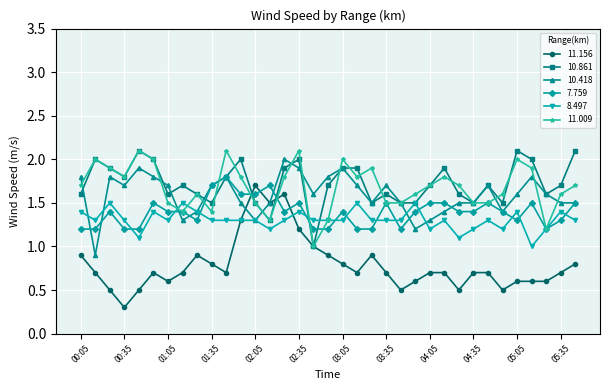

Reading right to left, extract all data points from this chart.

11.156: 0.8	0.7	0.6	0.6	0.6	0.5	0.7	0.7	0.5	0.7	0.7	0.6	0.5	0.7	0.9	0.7	0.8	0.9	1.0	1.2	1.6	1.5	1.7	1.3	0.7	0.8	0.9	0.7	0.6	0.7	0.5	0.3	0.5	0.7	0.9
10.861: 2.1	1.7	1.6	2.0	2.1	1.5	1.7	1.5	1.6	1.9	1.7	1.5	1.5	1.6	1.5	1.9	1.9	1.7	1.0	2.0	1.9	1.3	1.5	2.0	1.8	1.5	1.6	1.7	1.6	2.0	2.1	1.8	1.9	2.0	1.6
10.418: 1.5	1.5	1.6	1.8	1.6	1.4	1.7	1.5	1.5	1.4	1.3	1.2	1.5	1.7	1.5	1.7	1.9	1.8	1.6	1.9	2.0	1.5	1.3	1.5	1.8	1.7	1.4	1.3	1.7	1.8	1.9	1.7	1.8	0.9	1.8
7.759: 1.5	1.3	1.2	1.5	1.3	1.4	1.5	1.4	1.4	1.5	1.5	1.4	1.2	1.5	1.2	1.2	1.4	1.2	1.2	1.5	1.4	1.7	1.6	1.6	1.8	1.7	1.3	1.4	1.4	1.5	1.2	1.2	1.4	1.2	1.2
8.497: 1.3	1.4	1.2	1.0	1.4	1.2	1.3	1.2	1.1	1.3	1.2	1.5	1.3	1.3	1.3	1.5	1.3	1.3	1.3	1.4	1.3	1.2	1.3	1.3	1.3	1.3	1.4	1.5	1.3	1.4	1.1	1.3	1.5	1.3	1.4
11.009: 1.7	1.6	1.2	1.9	2.0	1.6	1.5	1.5	1.7	1.8	1.7	1.6	1.5	1.5	1.9	1.8	2.0	1.3	1.0	2.1	1.8	1.3	1.5	1.8	2.1	1.4	1.6	1.4	1.5	2.0	2.1	1.8	1.9	2.0	1.7